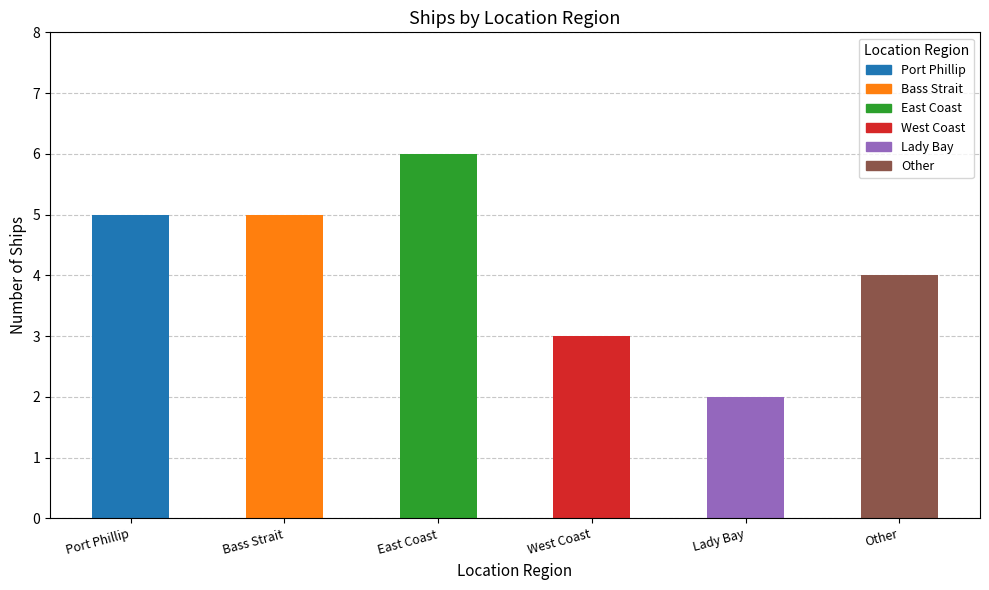

What is the label of the 4th bar from the right?

East Coast